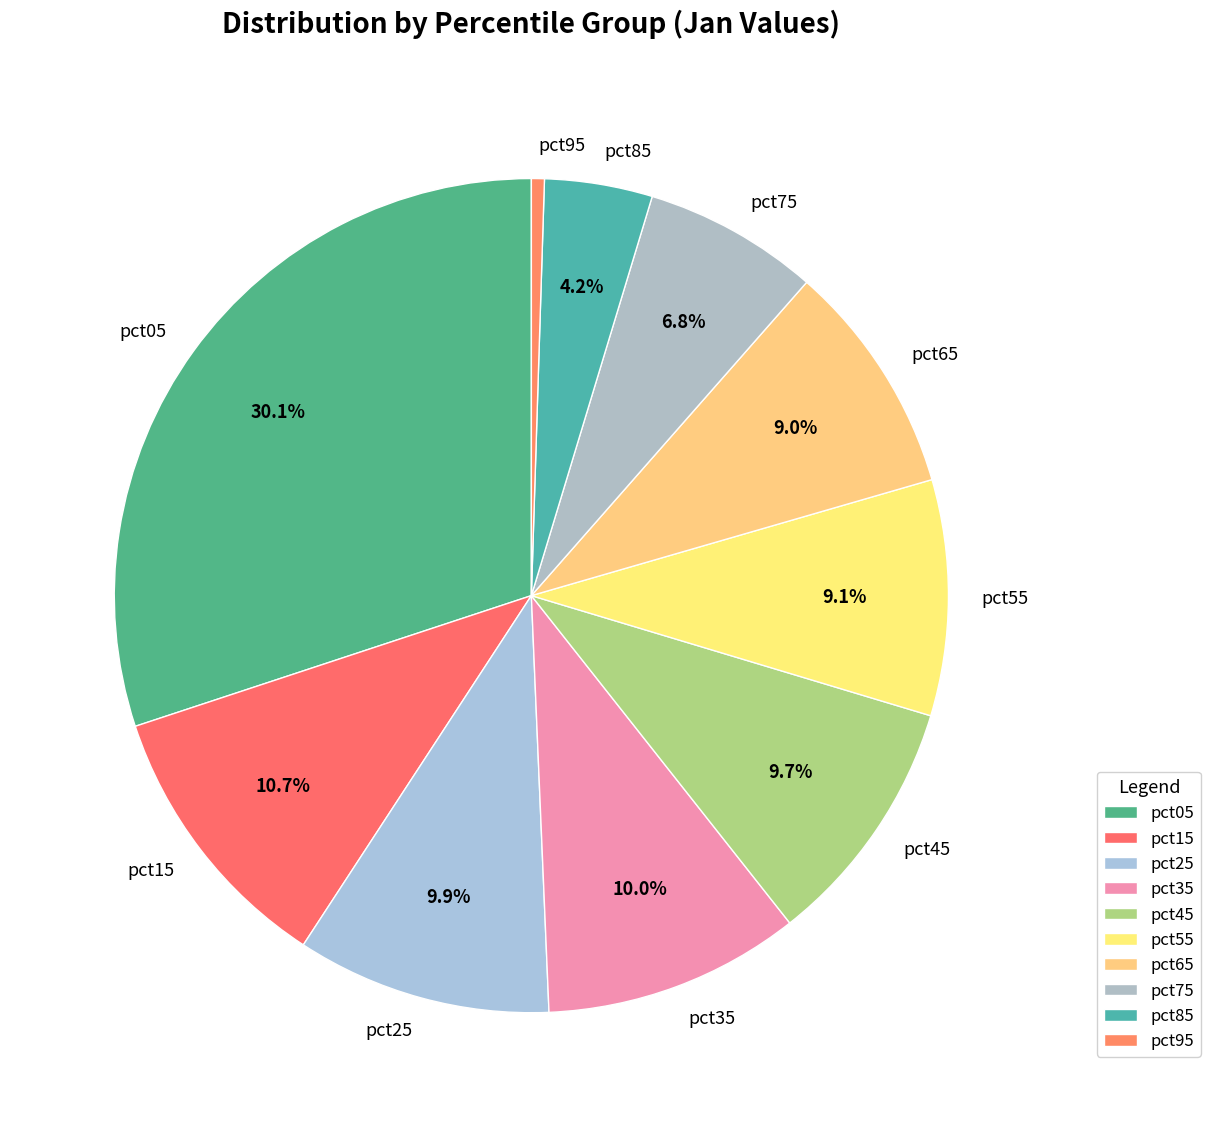

How many slices are in this pie chart?

10